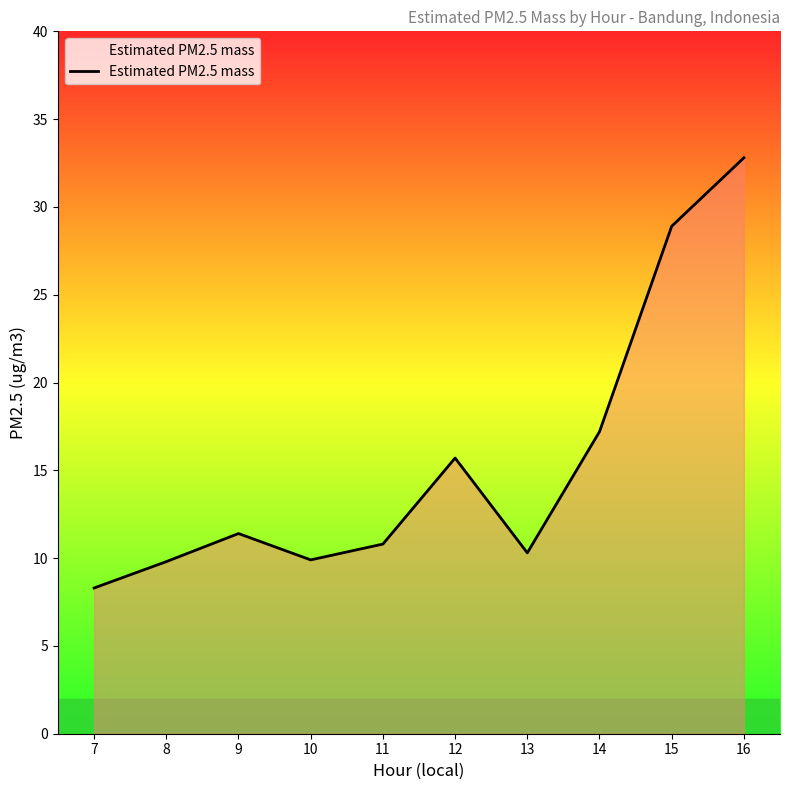

At which category does the data reach its first local valley?

10